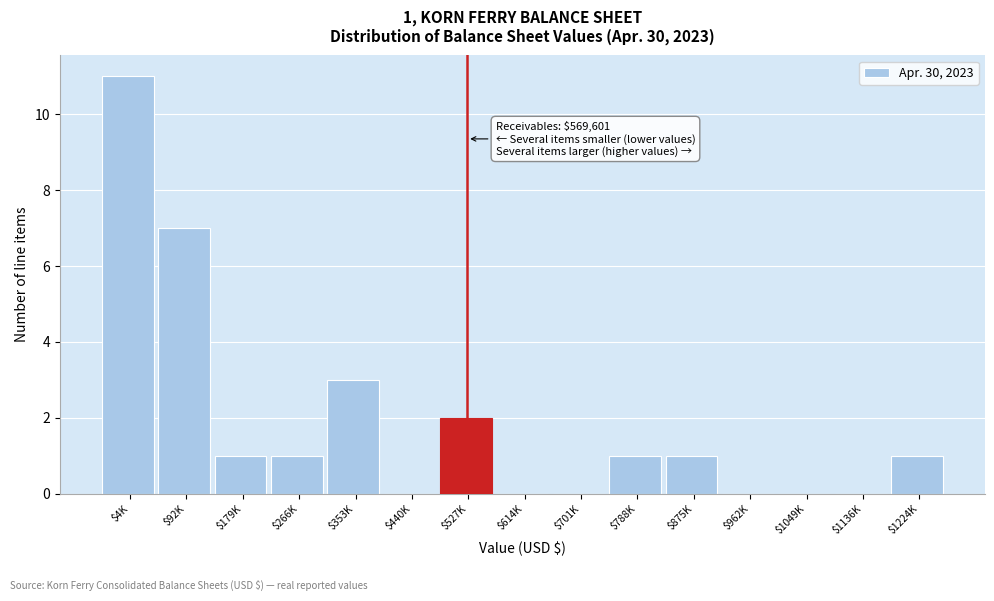

Which category has the highest value across all series?

$4K